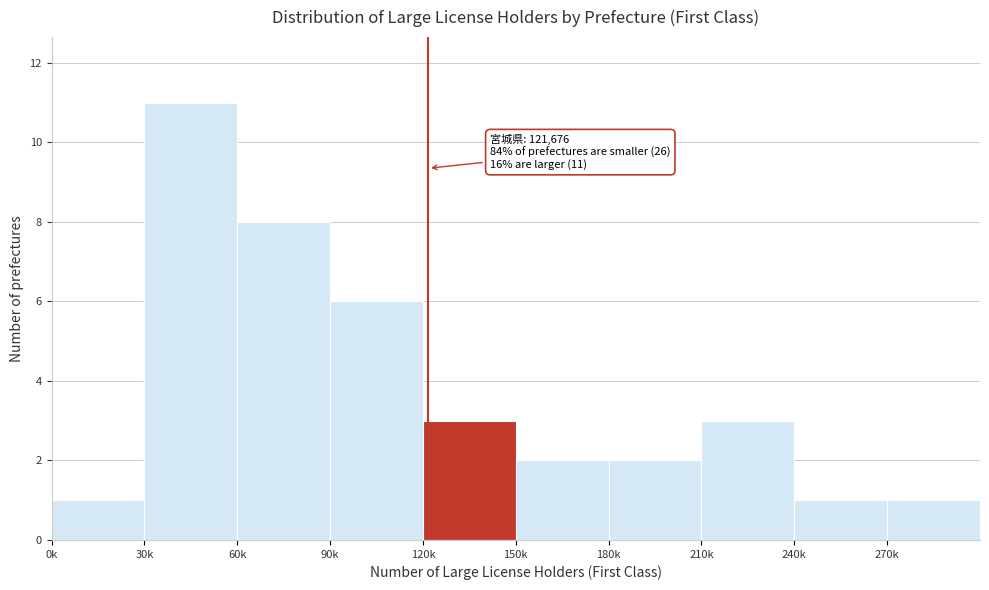

Reading right to left, extract all data points from this chart.

270k=1	240k=1	210k=3	180k=2	150k=2	120k=3	90k=6	60k=8	30k=11	0k=1